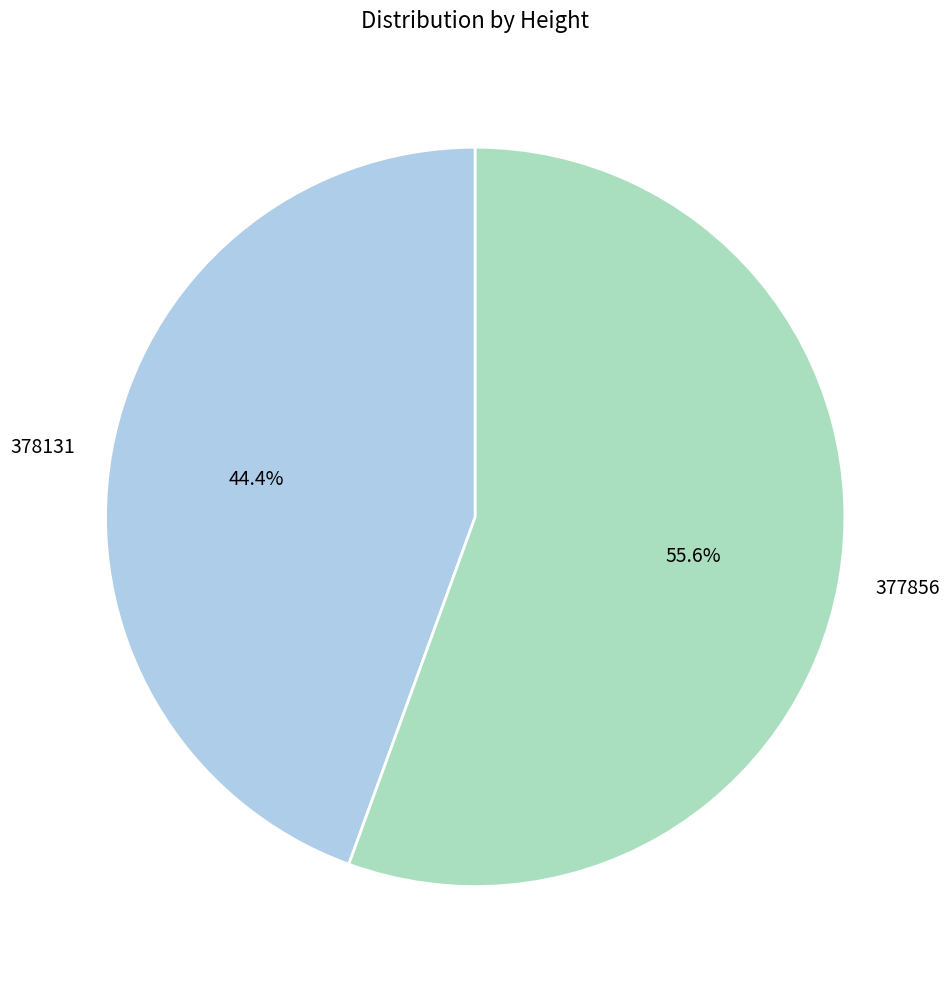

True or false: 377856 accounts for 67% of the total.

False